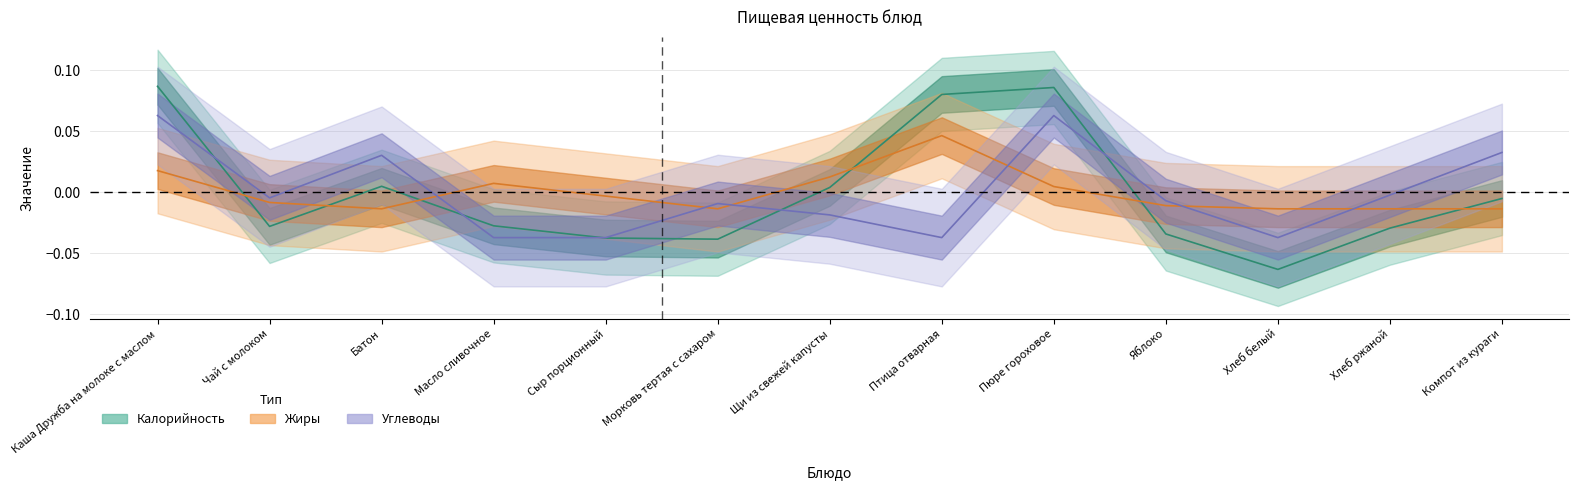

What is the maximum value for Калорийность?

0.1